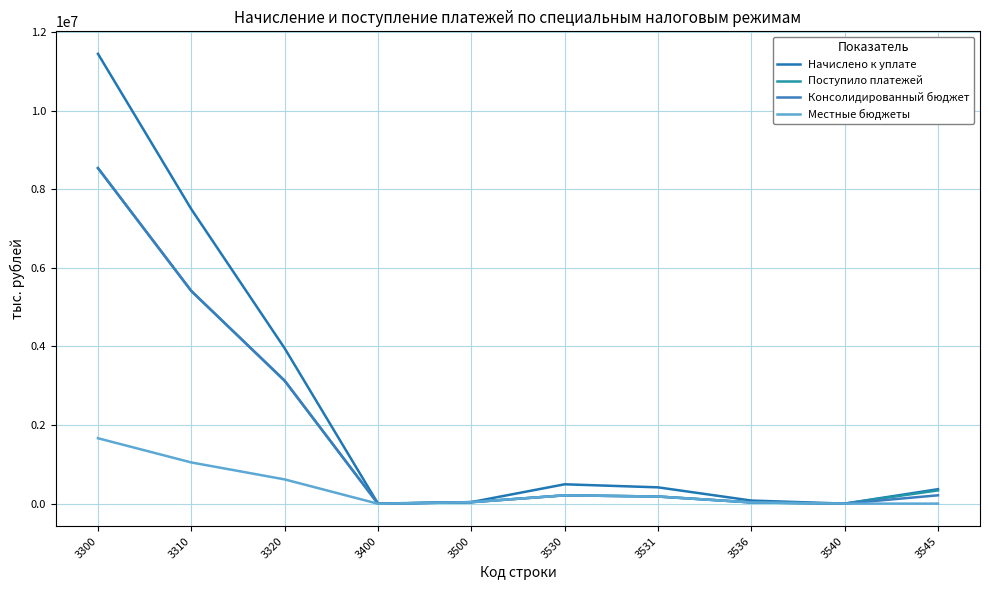

Reading right to left, list all the values displayed in this chart.

Начислено к уплате: 367294	0	77898	413946	491844	38860	1207	3953412	7494355	11447767
Поступило платежей: 335898	9	30452	180463	210915	36682	-3293	3128157	5411090	8539177
Консолидированный бюджет: 211616	9	30452	180463	210915	36682	-3291	3128165	5411124	8539219
Местные бюджеты: 0	0	30452	180463	210915	36682	-3291	616117	1047611	1663716